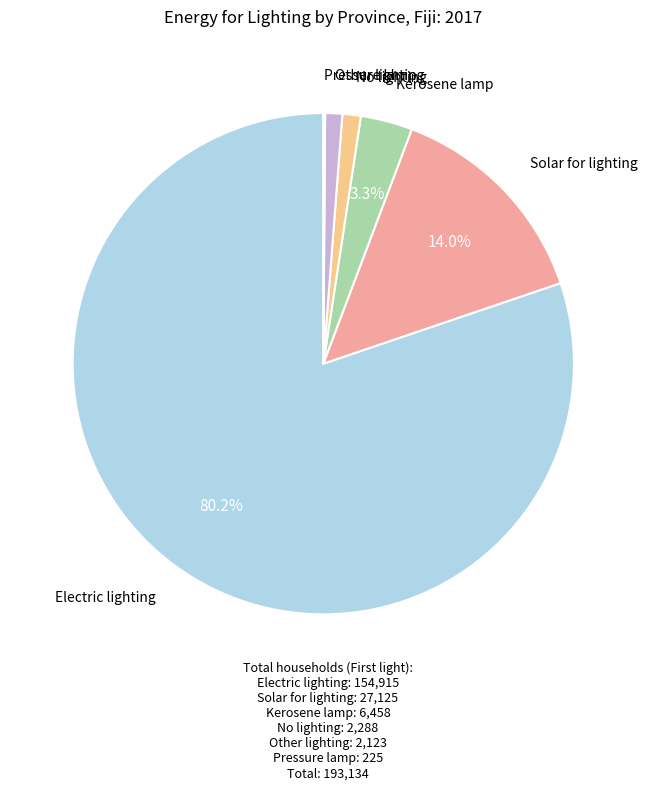

To the nearest percent, what is the difference between the largest and smallest slice percentages?

80%